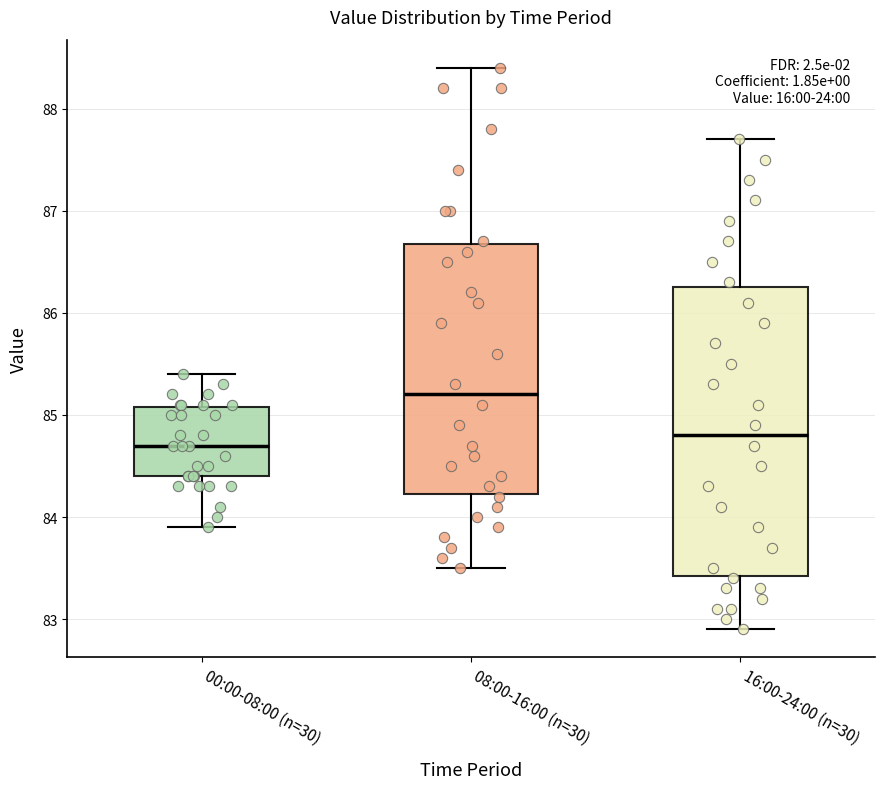

Where does the lower whisker of the box for 00:00-08:00 (n=30) end on the y-axis? The values are not printed on the chart, so give them approximately, as read against the axis.

83.9